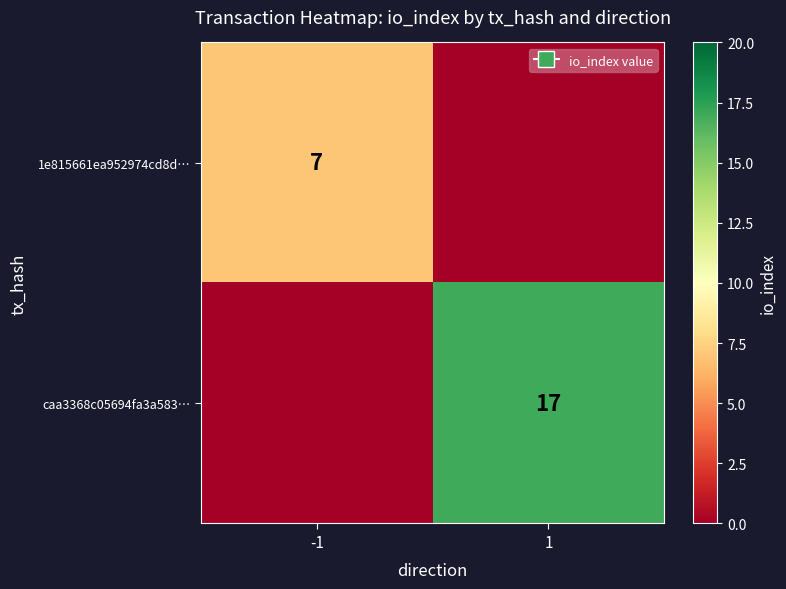

Is it true that caa3368c05694fa3a583… equals 17 at 1?

True